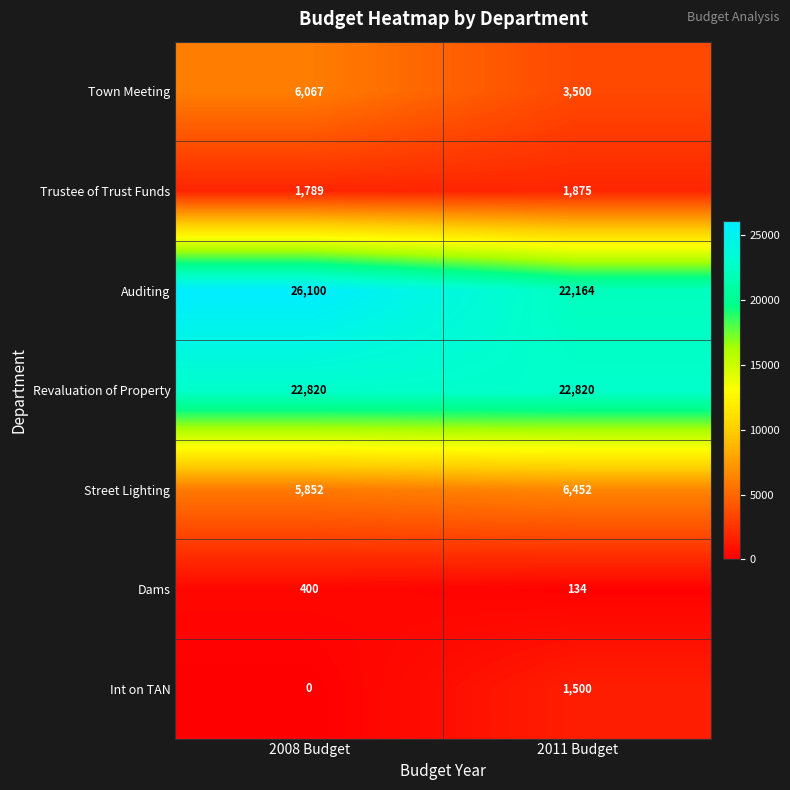

Rank the series at 2008 Budget from highest to lowest value.

Auditing, Revaluation of Property, Town Meeting, Street Lighting, Trustee of Trust Funds, Dams, Int on TAN